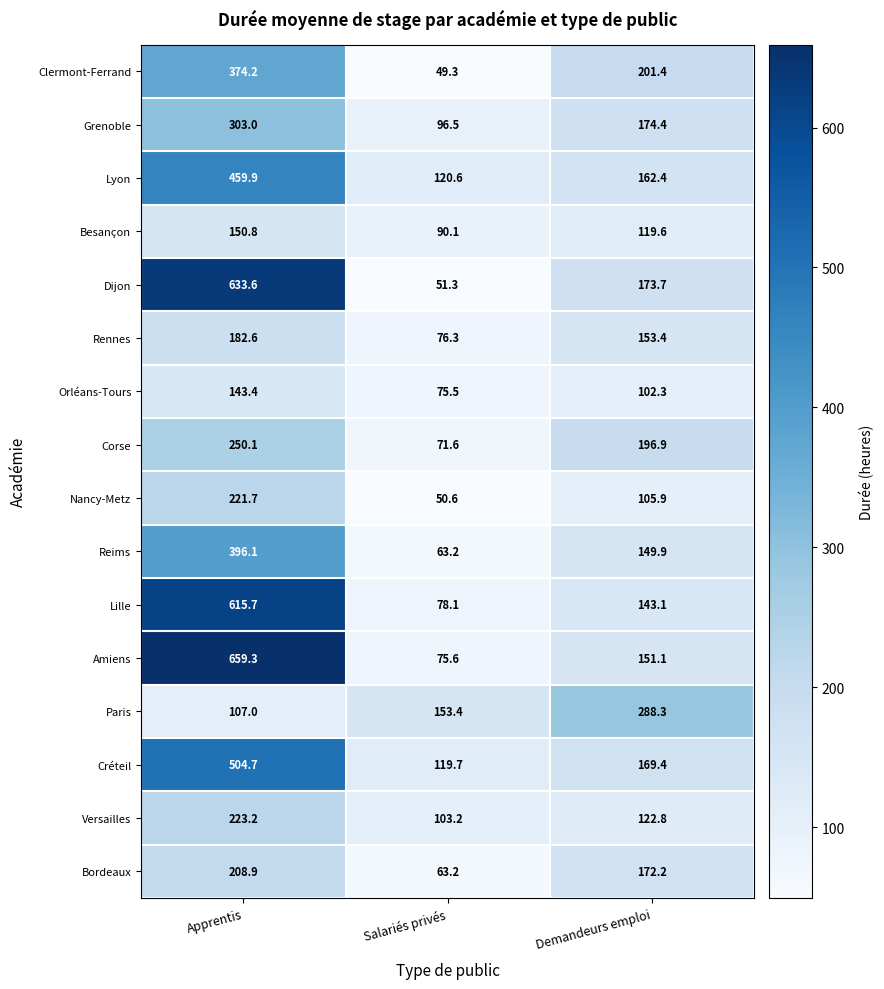

What is the spread (max minus min) of values at Salariés privés?

104.1